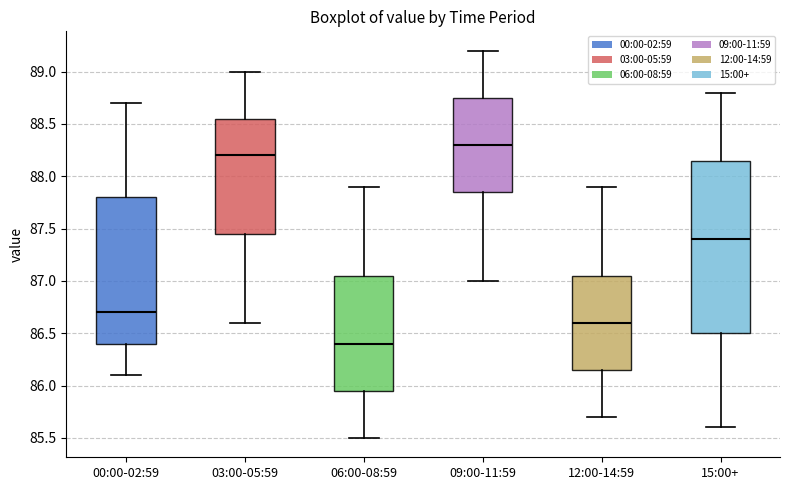

Where does the lower whisker of the box for 15:00+ end on the y-axis? The values are not printed on the chart, so give them approximately, as read against the axis.

85.60